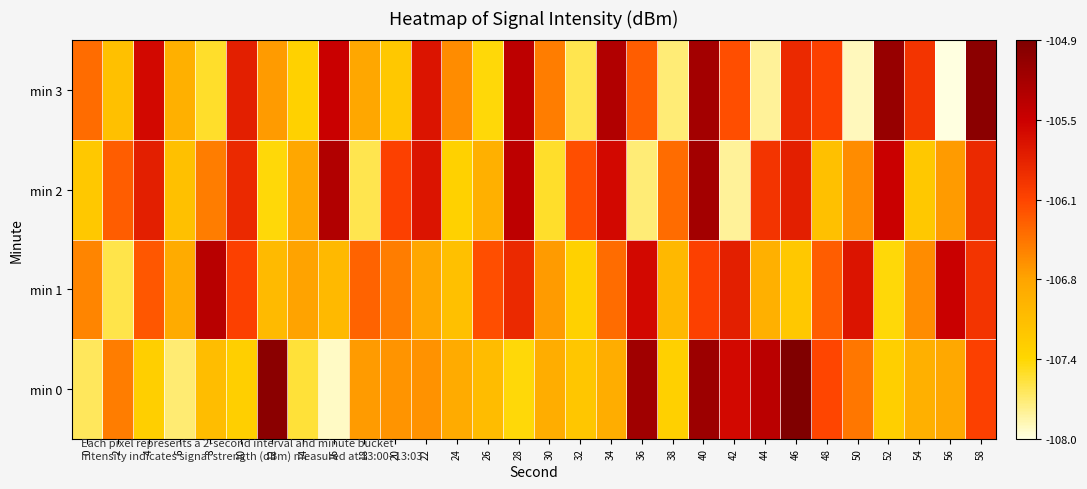

Reading left to right, list all the values displayed in this chart.

min 0: 0=-107.6	2=-106.5	4=-107.3	6=-107.7	8=-107.1	10=-107.3	12=-105.0	14=-107.5	16=-107.9	18=-106.7	20=-106.7	22=-106.6	24=-106.8	26=-107.0	28=-107.4	30=-106.9	32=-107.2	34=-106.9	36=-105.2	38=-107.3	40=-105.1	42=-105.6	44=-105.4	46=-104.9	48=-106.1	50=-106.5	52=-107.3	54=-106.9	56=-106.8	58=-106.1
min 1: 0=-106.5	2=-107.6	4=-106.3	6=-106.8	8=-105.4	10=-106.1	12=-107.0	14=-106.7	16=-107.0	18=-106.3	20=-106.5	22=-106.8	24=-107.1	26=-106.2	28=-105.9	30=-106.7	32=-107.3	34=-106.4	36=-105.6	38=-107.0	40=-106.1	42=-105.8	44=-106.9	46=-107.2	48=-106.3	50=-105.7	52=-107.4	54=-106.6	56=-105.5	58=-106.0
min 2: 0=-107.2	2=-106.3	4=-105.8	6=-107.1	8=-106.5	10=-105.9	12=-107.4	14=-106.8	16=-105.3	18=-107.6	20=-106.1	22=-105.7	24=-107.3	26=-106.9	28=-105.4	30=-107.5	32=-106.2	34=-105.6	36=-107.7	38=-106.4	40=-105.2	42=-107.8	44=-106.0	46=-105.8	48=-107.1	50=-106.6	52=-105.5	54=-107.2	56=-106.7	58=-105.9
min 3: 0=-106.4	2=-107.1	4=-105.6	6=-106.9	8=-107.5	10=-105.8	12=-106.7	14=-107.3	16=-105.5	18=-106.8	20=-107.2	22=-105.7	24=-106.6	26=-107.4	28=-105.4	30=-106.5	32=-107.6	34=-105.3	36=-106.3	38=-107.7	40=-105.2	42=-106.2	44=-107.8	46=-105.9	48=-106.1	50=-107.9	52=-105.1	54=-106.0	56=-108.0	58=-105.0